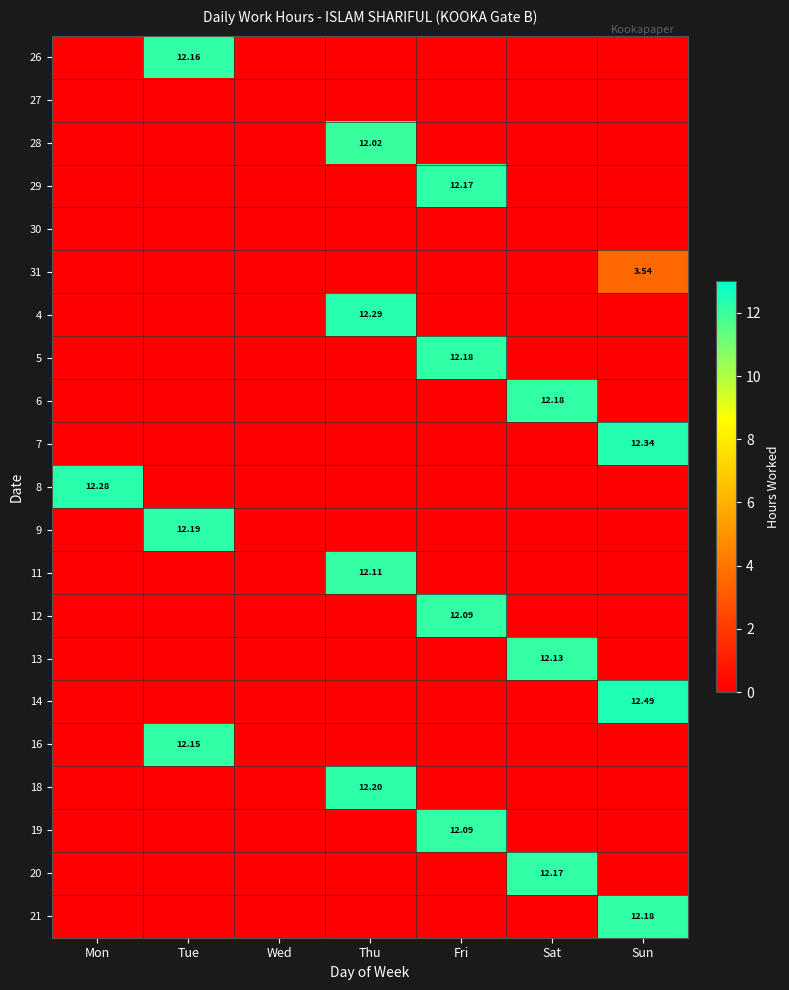

Rank the series at Sun from highest to lowest value.

14, 7, 21, 31, 26, 27, 28, 29, 30, 4, 5, 6, 8, 9, 11, 12, 13, 16, 18, 19, 20